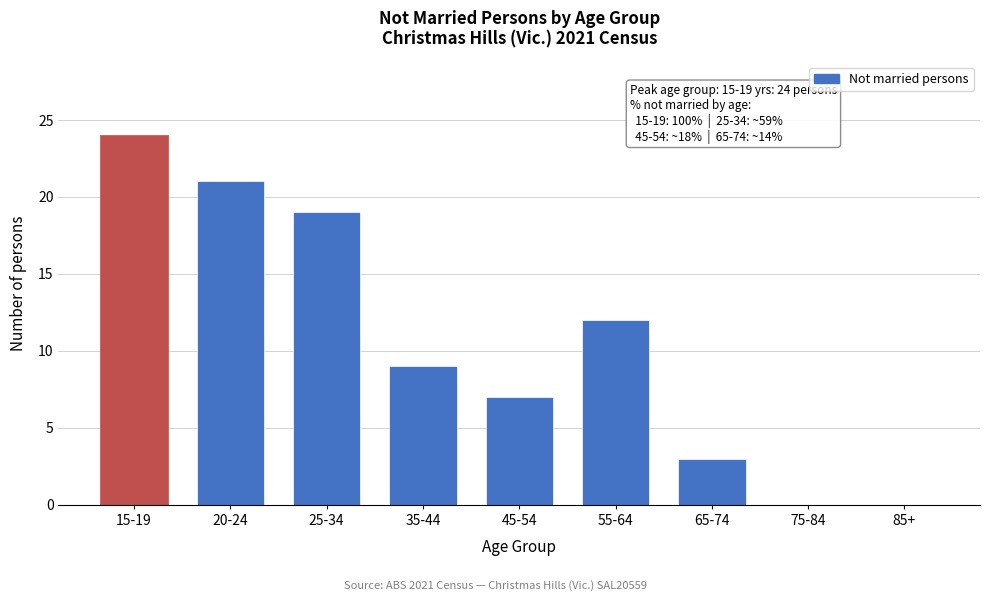

Reading right to left, list all the values displayed in this chart.

85+=0	75-84=0	65-74=3	55-64=12	45-54=7	35-44=9	25-34=19	20-24=21	15-19=24